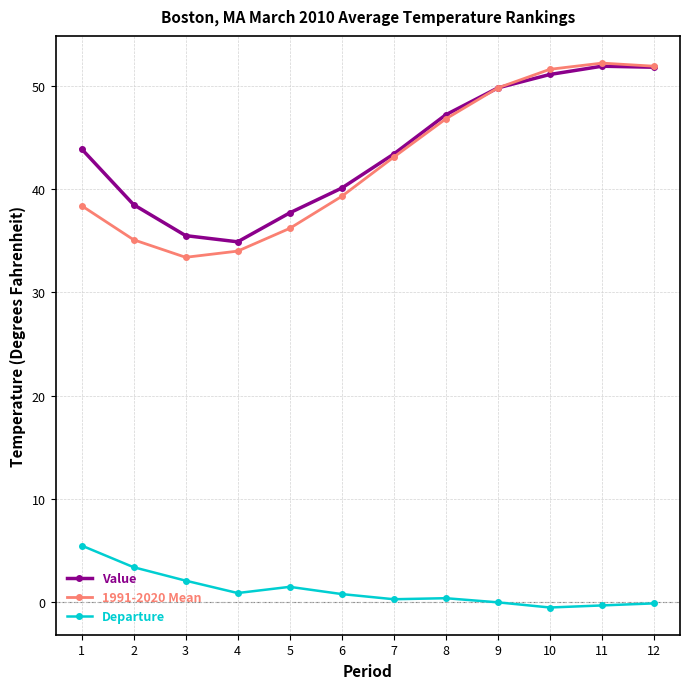

What is the maximum value shown in the chart?

52.2